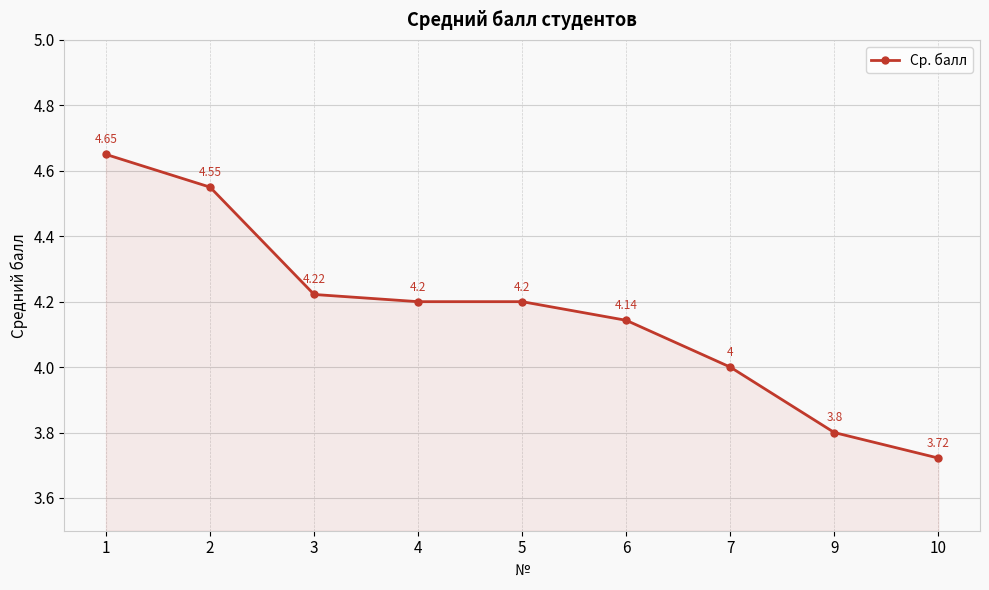

What is the difference between the maximum and minimum values?

0.9